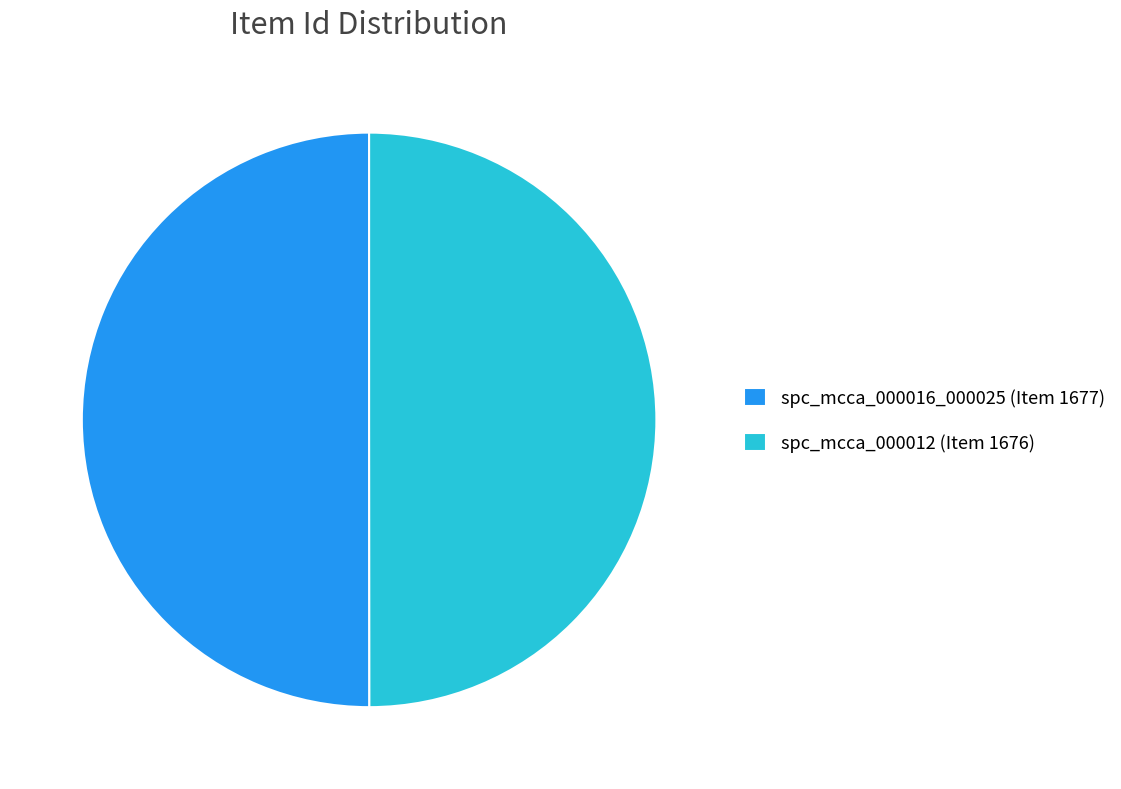

Do spc_mcca_000012 (Item 1676) and spc_mcca_000016_000025 (Item 1677) together represent more than half of the pie?

Yes